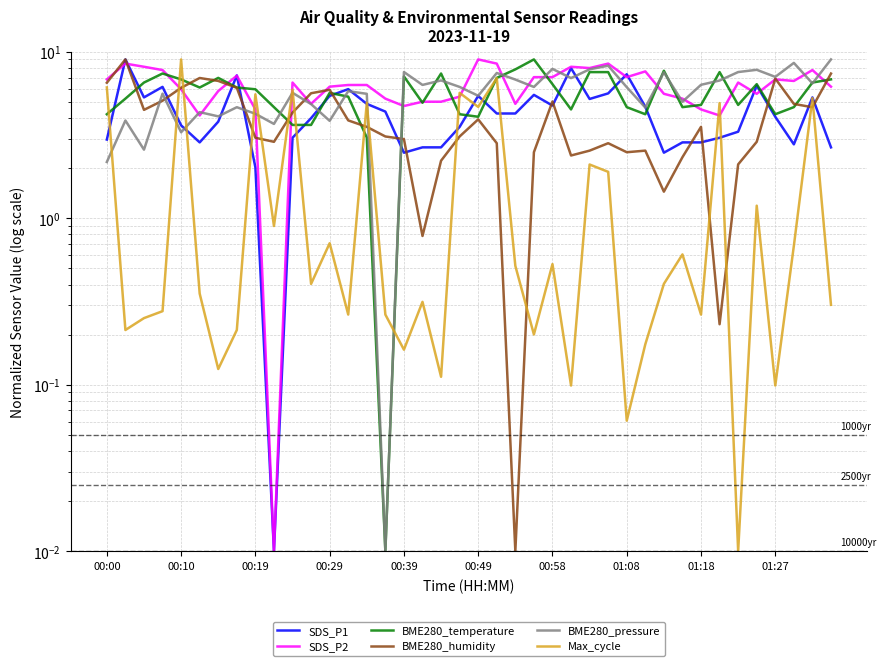

Rank the series by their maximum value, from lowest to highest.

SDS_P1, SDS_P2, BME280_temperature, BME280_humidity, BME280_pressure, Max_cycle